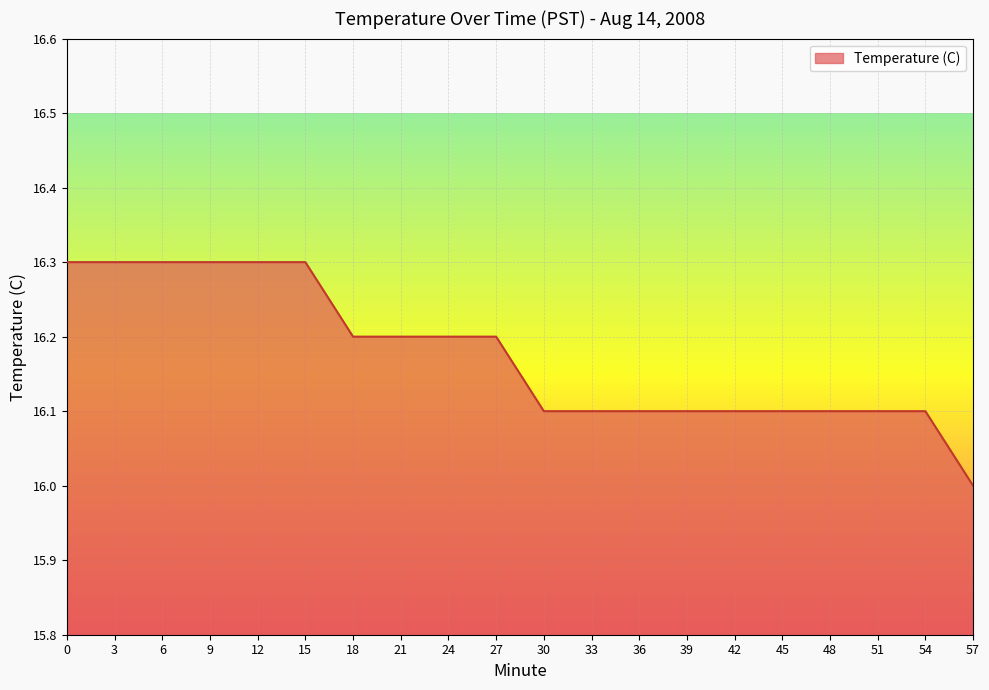

The chart shows a value of 22.9 at 33. True or false?

False